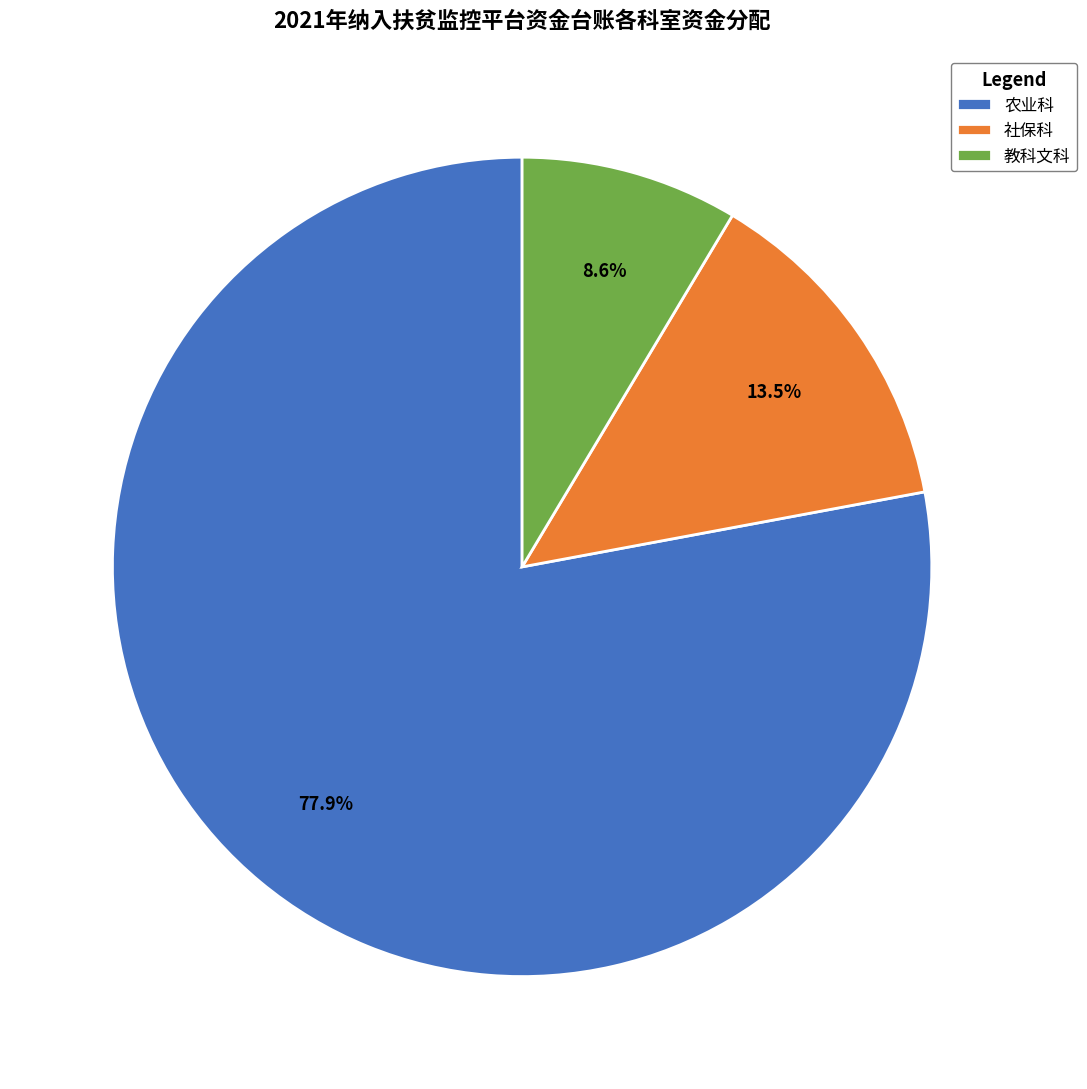

What is the total percentage of 社保科 and 农业科?

91.4%